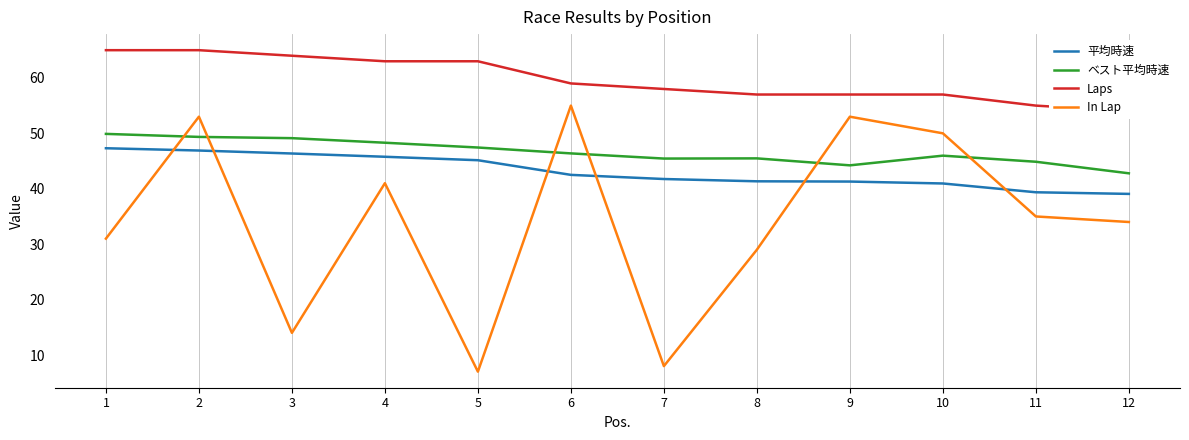

Does the chart display data point markers on the line(s)?

No